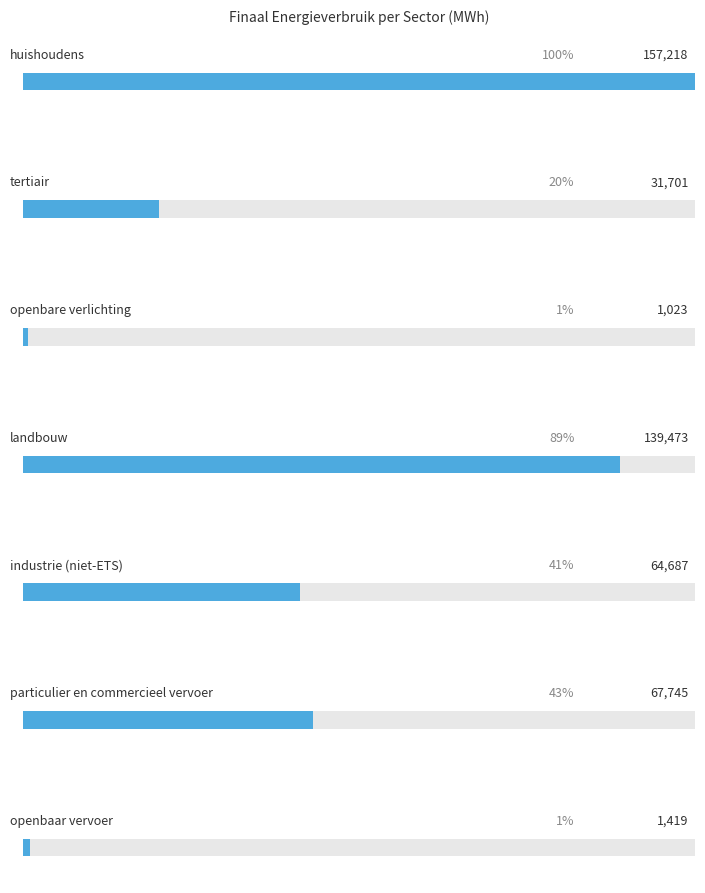

Count the number of categories in the chart.

7